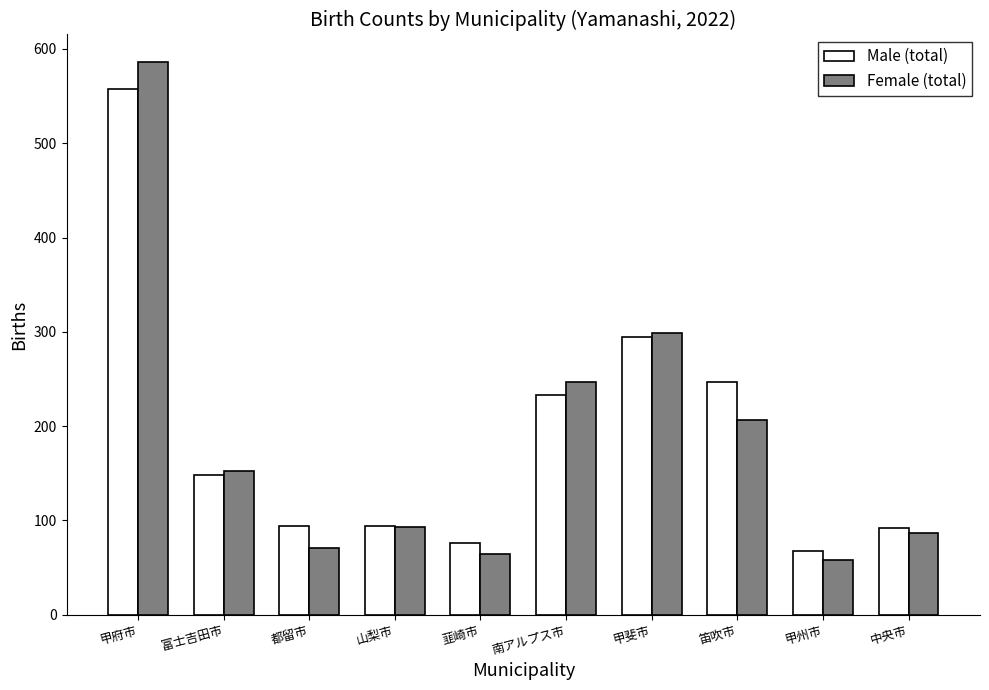

Is the value of Female (total) at 富士吉田市 greater than the value of Male (total) at 笛吹市?

No